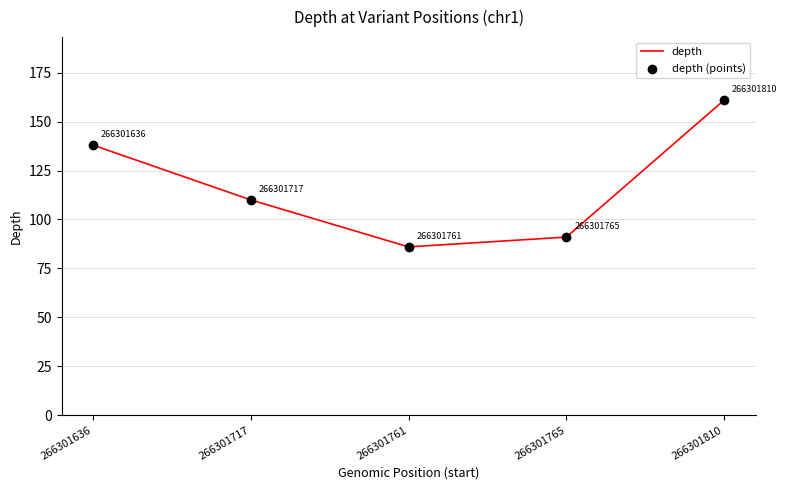

Between 266301810 and 266301765, which is larger?

266301810